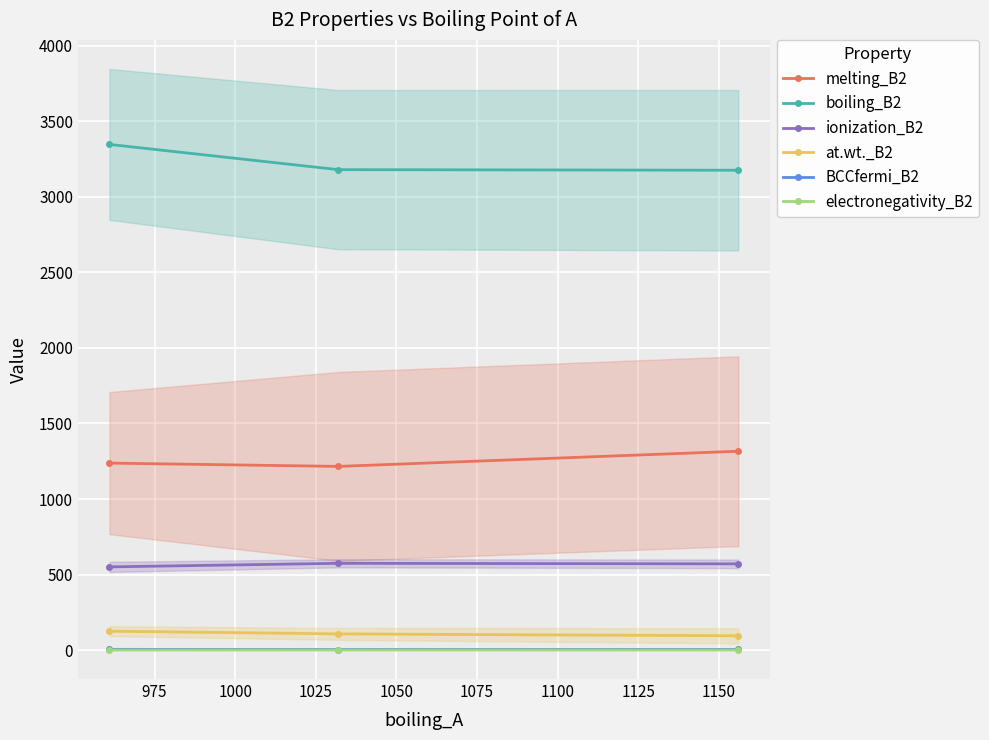

What is the value of the boiling_B2 point at the 3rd from the left?

3175.9